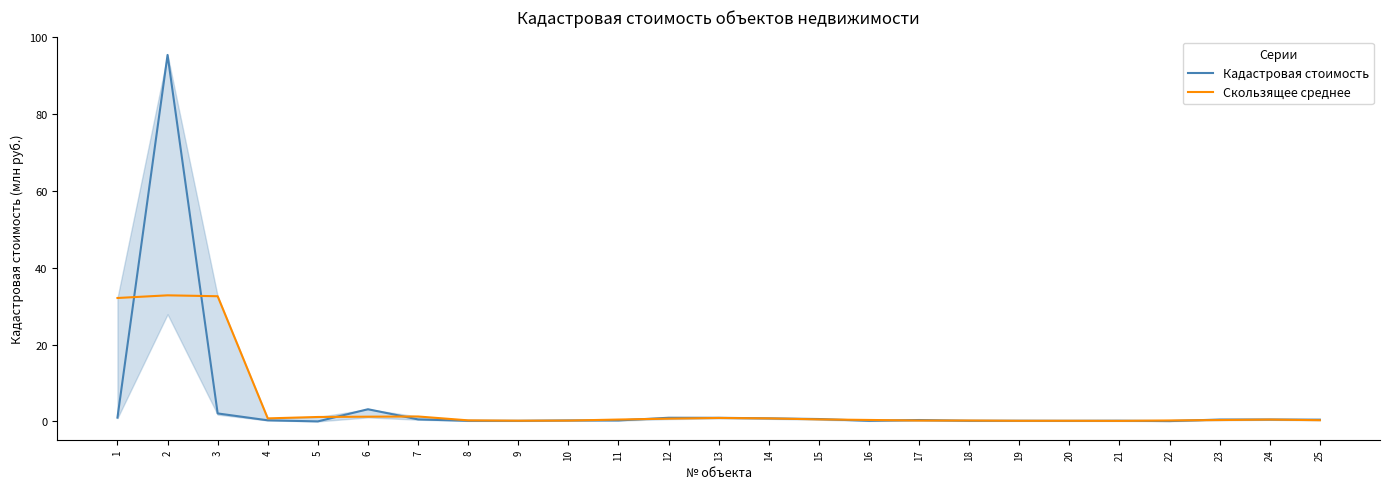

Reading right to left, list all the values displayed in this chart.

Кадастровая стоимость: 0.5	0.5	0.5	0.1	0.2	0.2	0.2	0.2	0.4	0.2	0.6	0.8	0.9	1.0	0.3	0.3	0.2	0.2	0.5	3.2	0.0	0.3	2.1	95.4	1.0
Скользящее среднее: 0.3	0.5	0.4	0.3	0.1	0.2	0.2	0.2	0.2	0.4	0.5	0.8	0.9	0.7	0.5	0.2	0.2	0.3	1.3	1.2	1.2	0.8	32.6	32.8	32.1